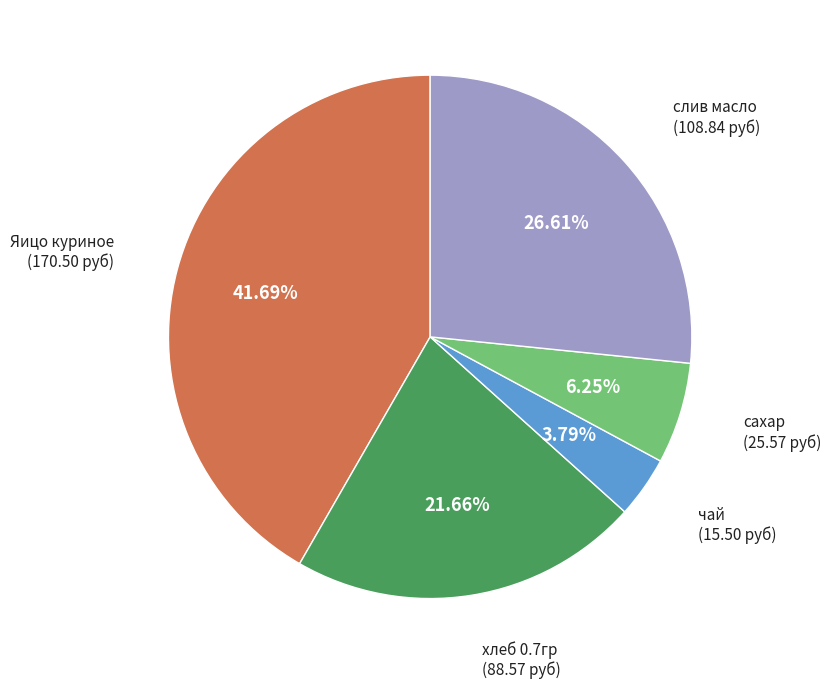

Is there any slice that represents more than half of the pie?

No